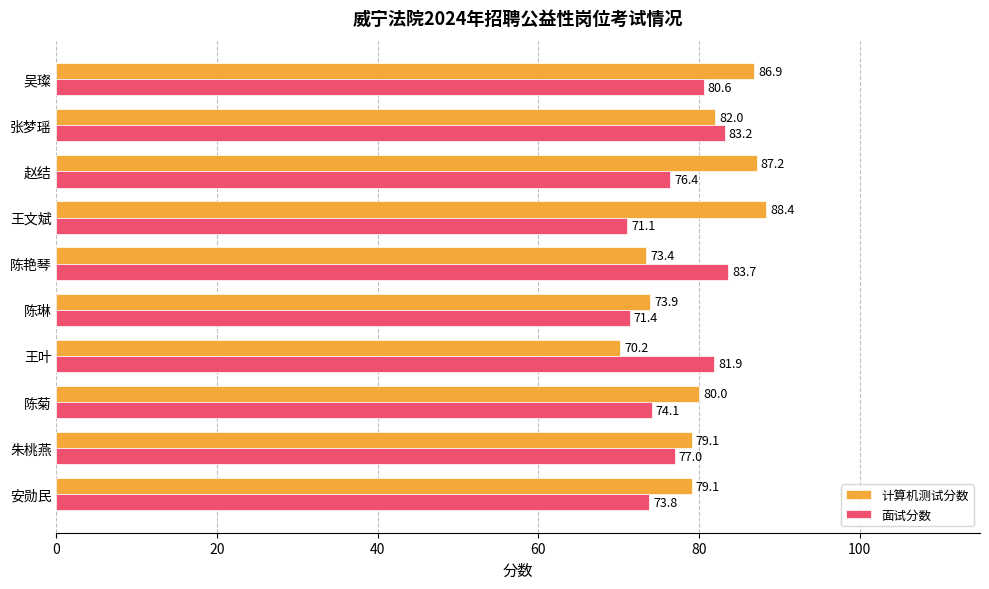

Which category has the lowest value in the 计算机测试分数 series?

王叶